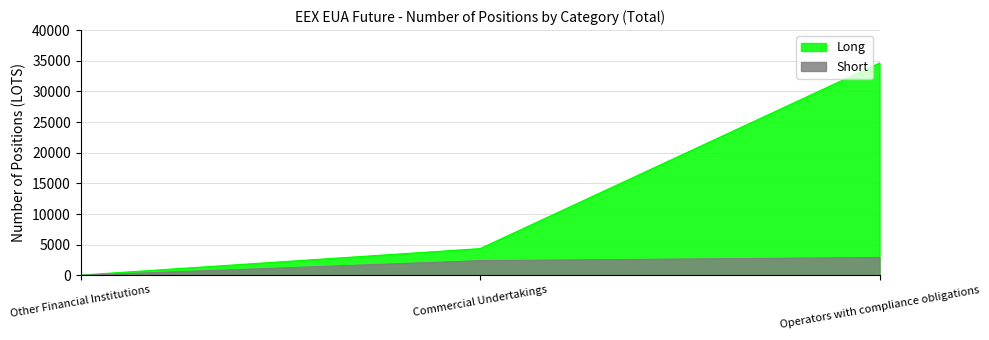

What are all the series names shown in the legend?

Long, Short